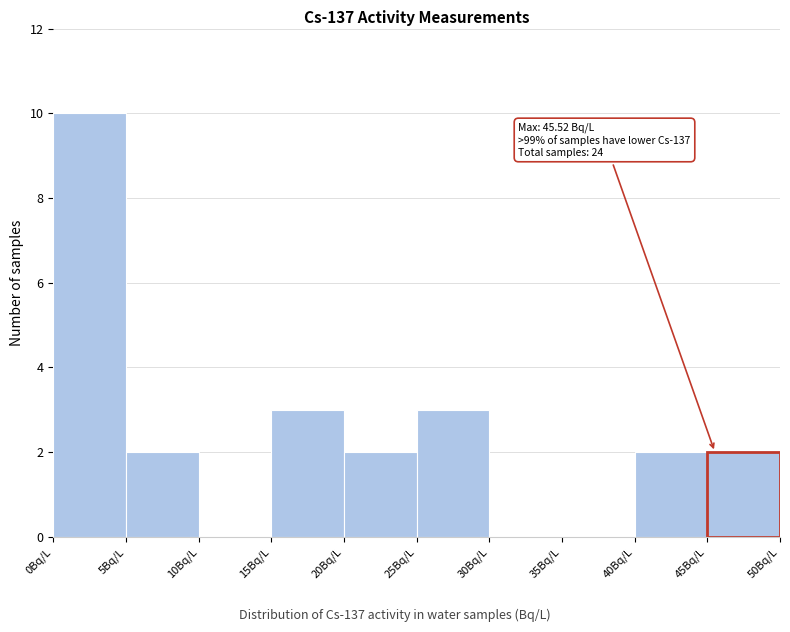

Which range on the x-axis has the tallest bar?

0 to 5